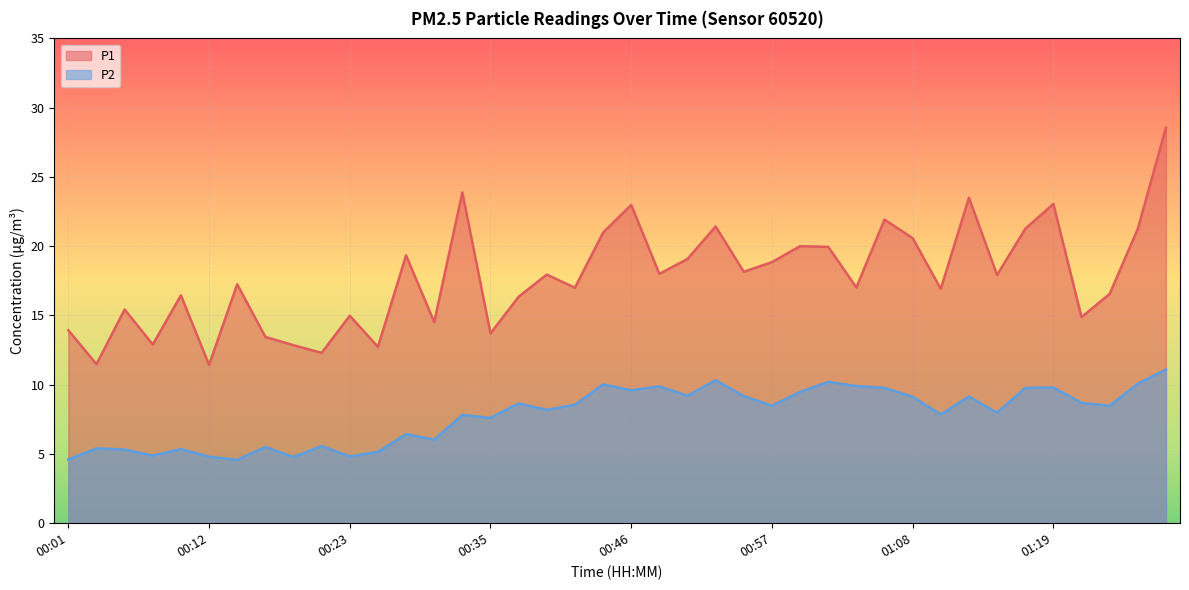

How many interior local valleys does the P1 series have?

14